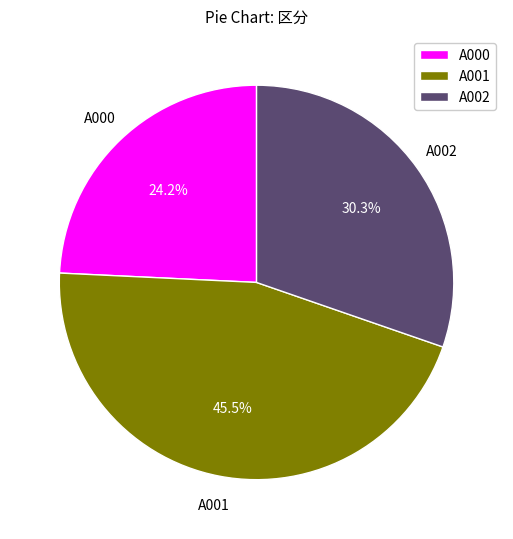

How many segments does this pie chart have?

3